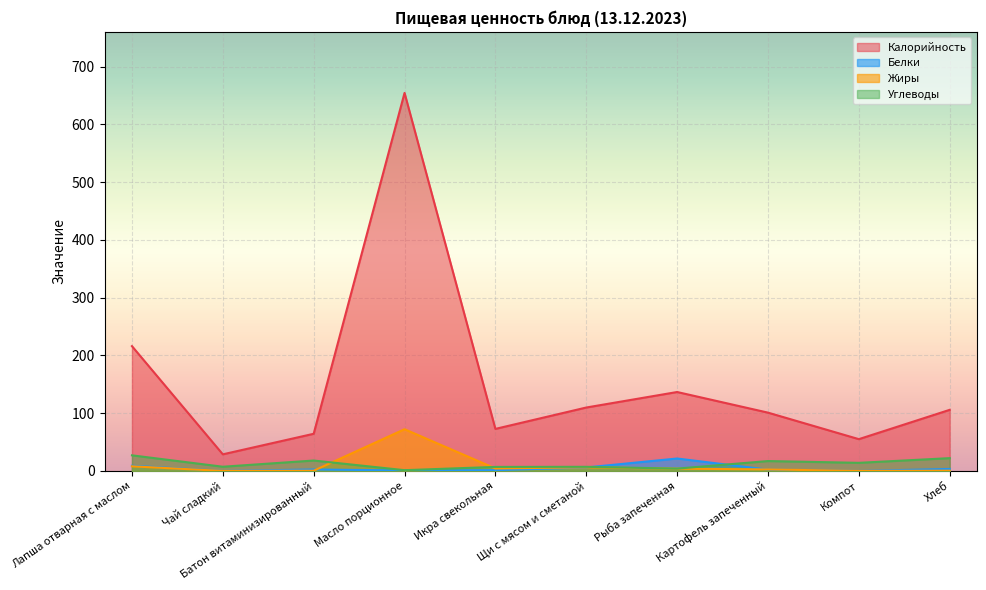

Which series has the widest spread of values?

Калорийность